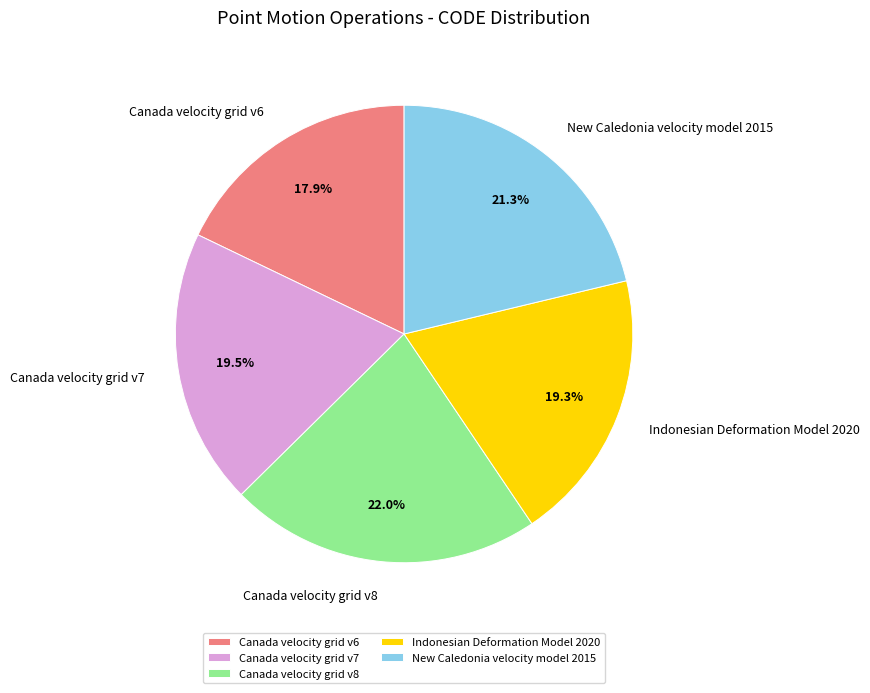

What is the largest slice in the pie chart?

Canada velocity grid v8